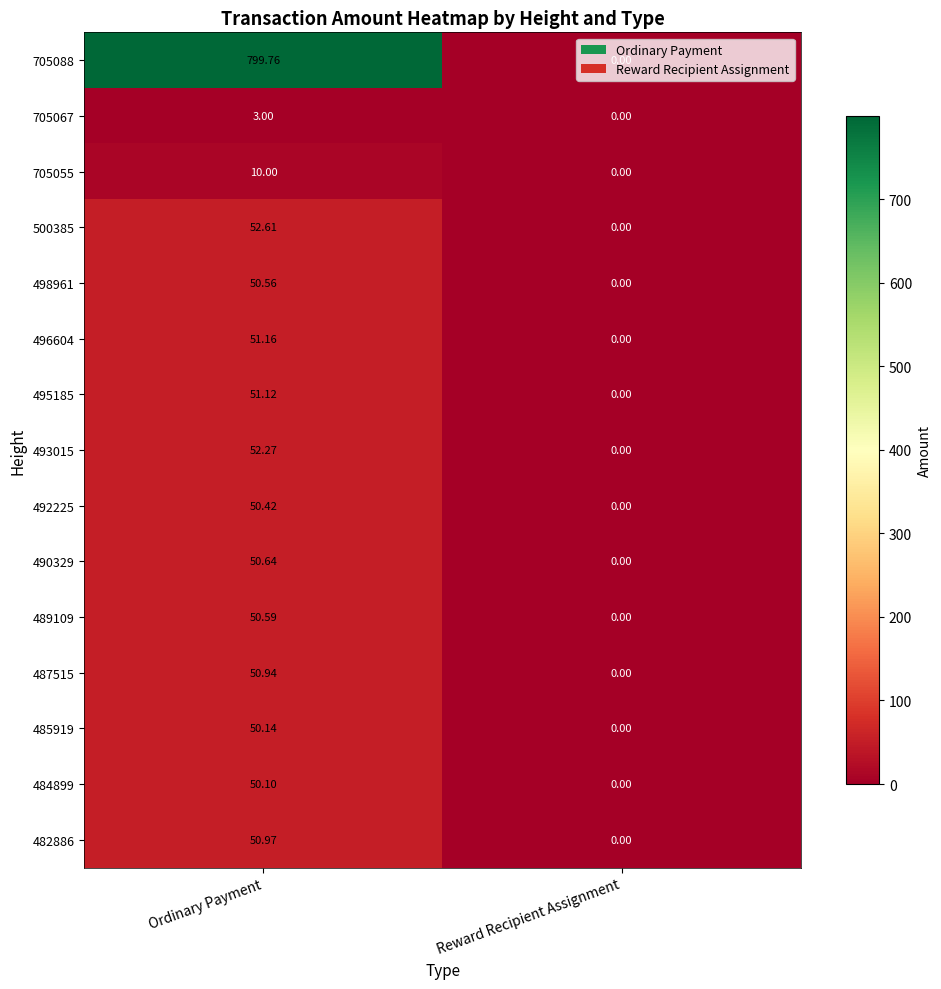

At which label does 705055 reach its minimum?

Reward Recipient Assignment